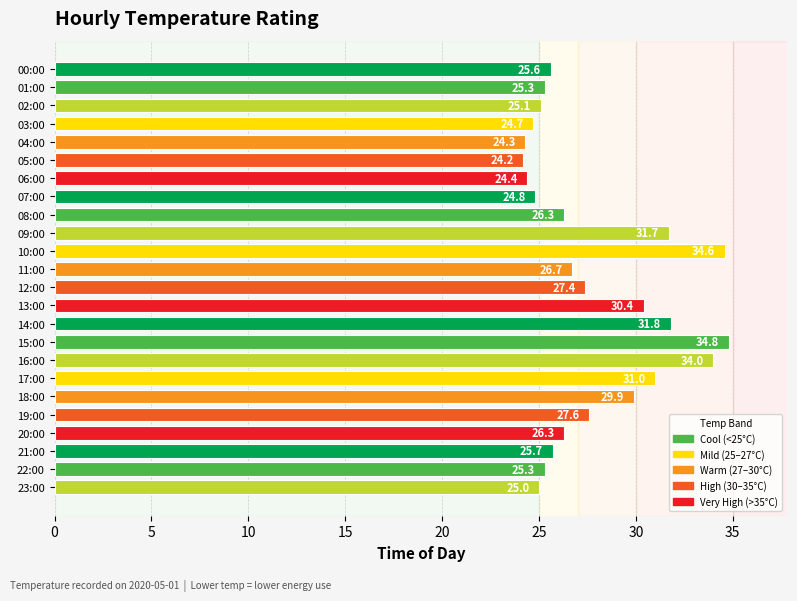

How many data points are less than 26?

11